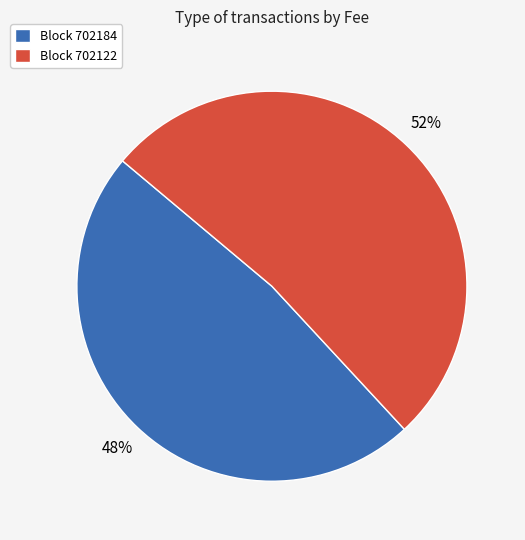

Combined, do Block 702122 and Block 702184 account for over 50%?

Yes